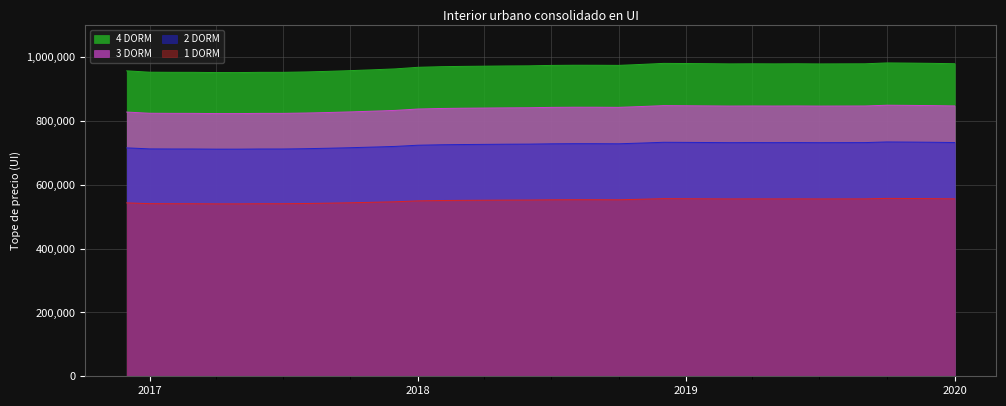

What is the value of the 3 DORM point at the 34th from the left?

847501